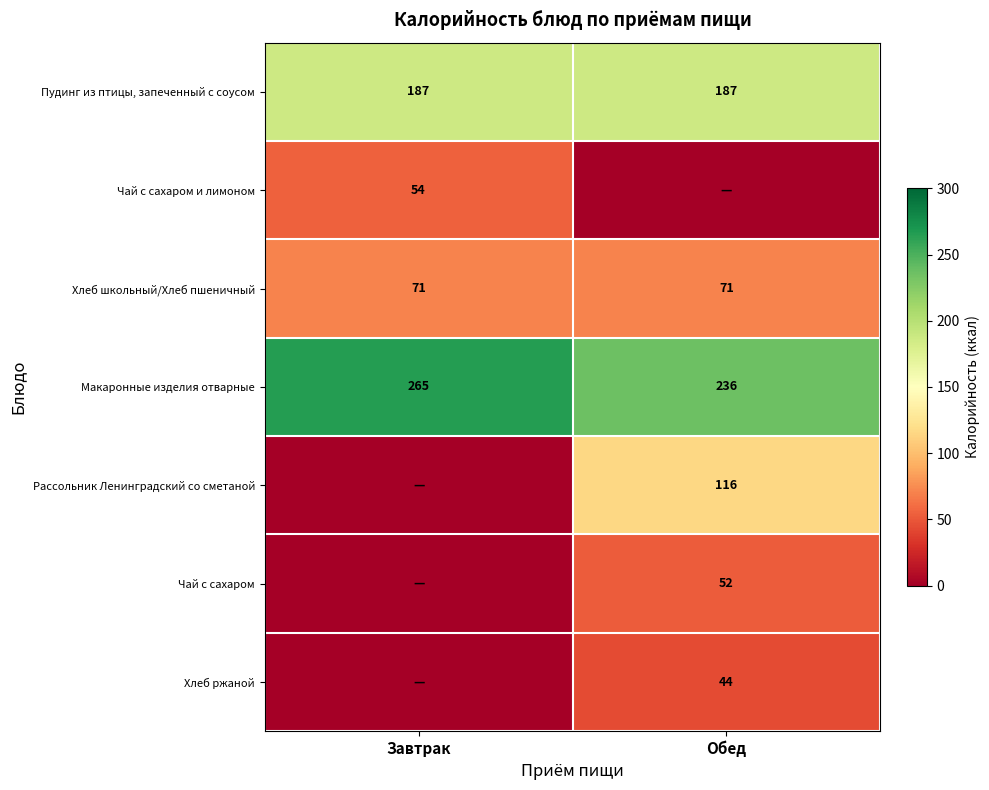

What is the difference between the Макаронные изделия отварные values at Обед and Завтрак?

29